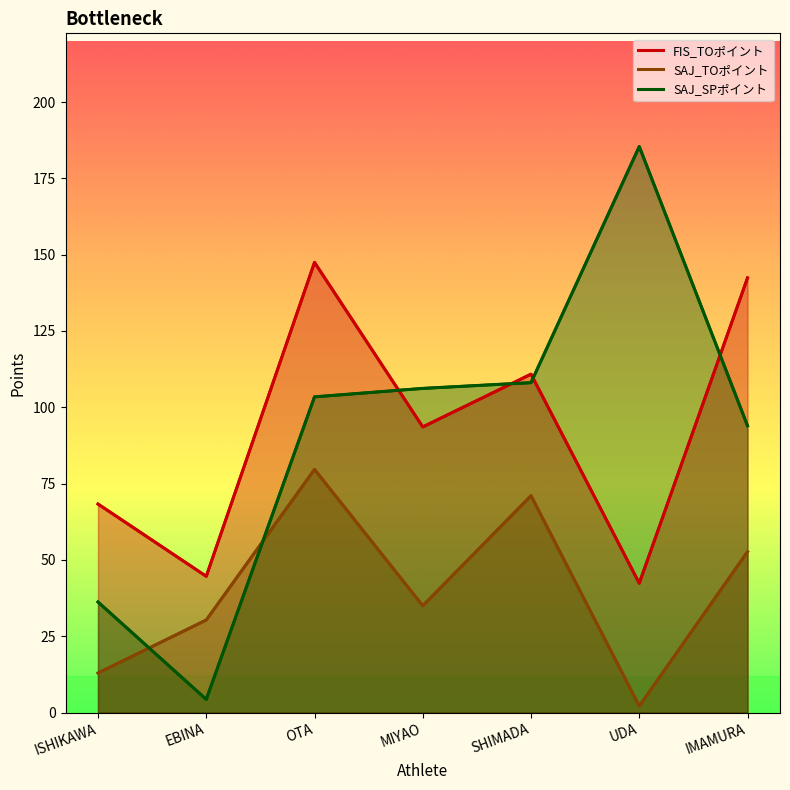

True or false: FIS_TOポイント has a value of 126.7 at MIYAO.

False